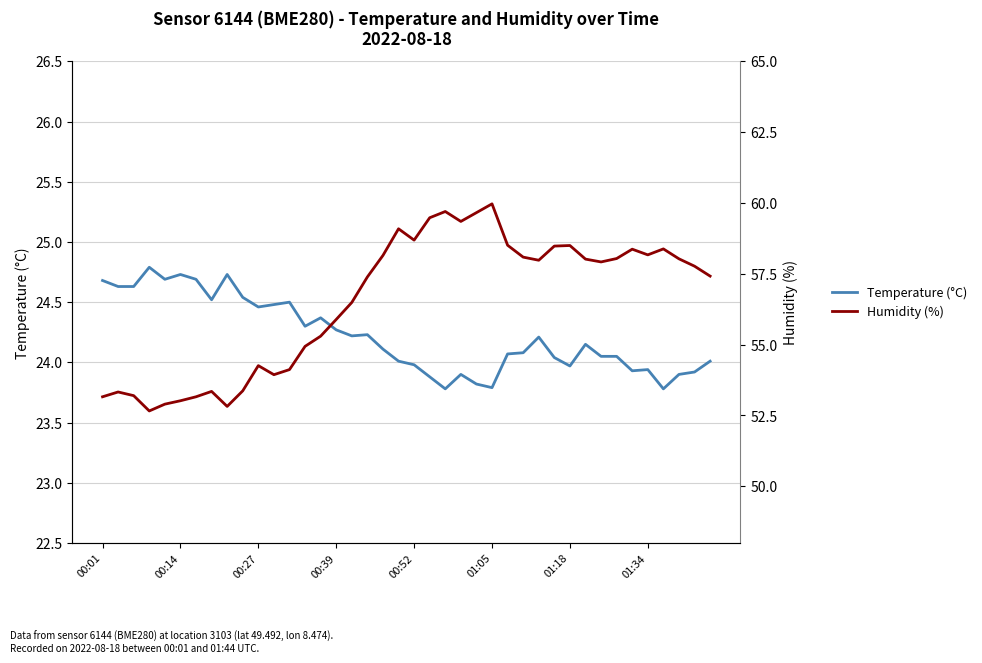

What is the minimum value for Temperature (°C)?

23.8